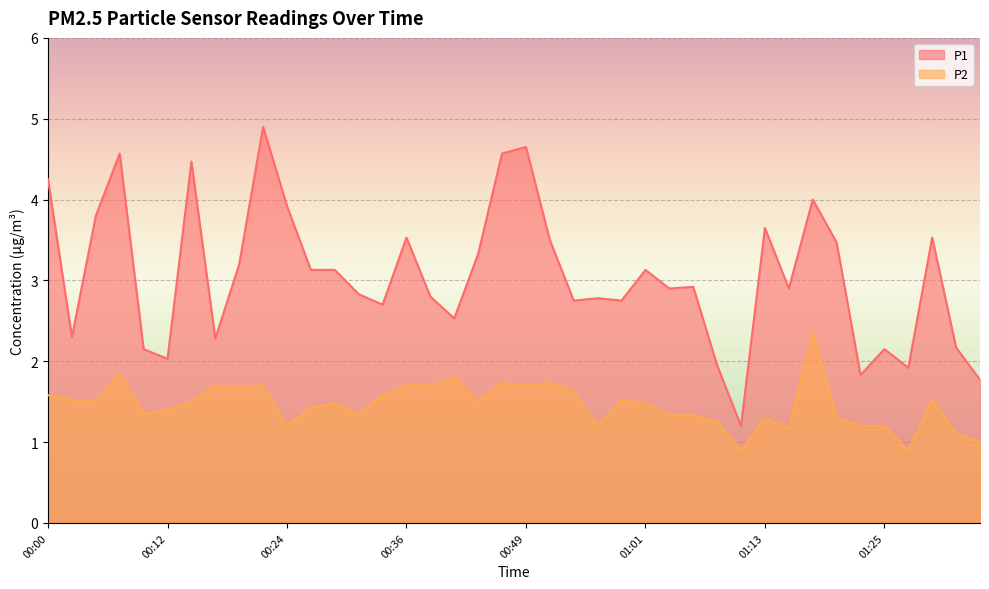

In P1, how many points are higher than both neighbors (excluding endpoints)?

12